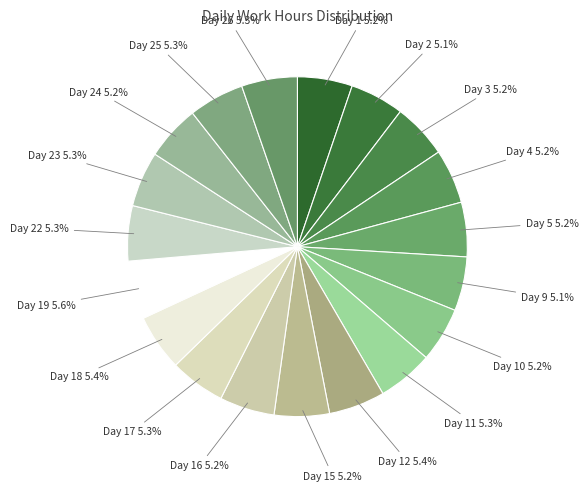

How many segments does this pie chart have?

19